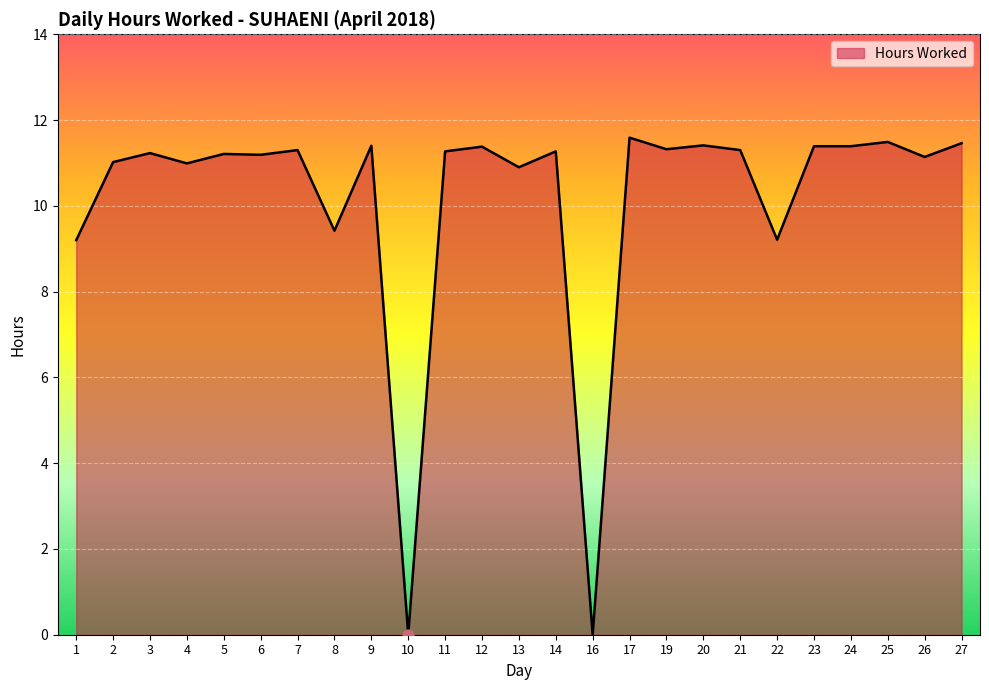

Approximately how many times larger is the value at 19 compared to 1?

1.2